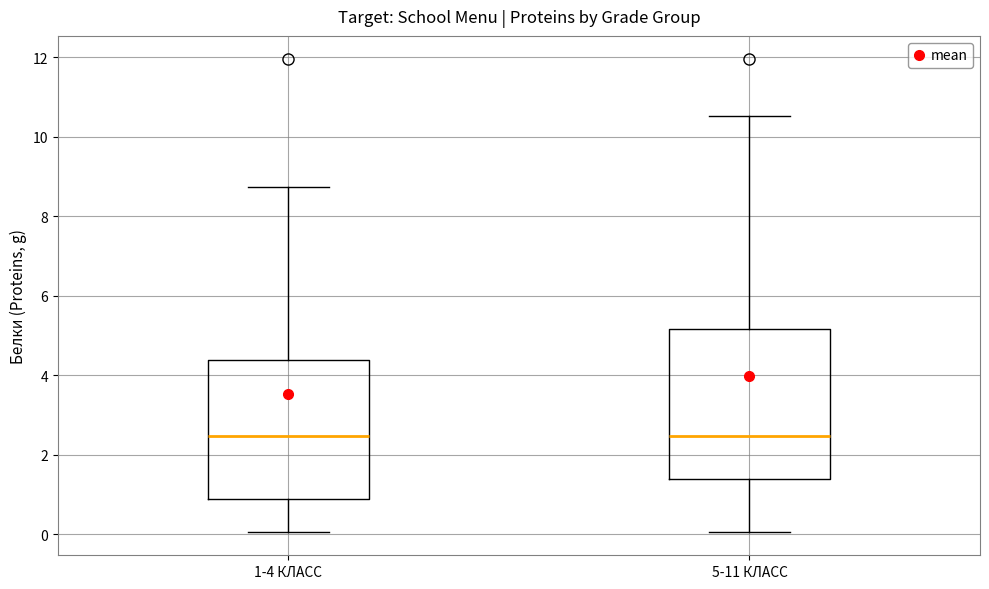

Which box is the tallest, from its lower edge to its upper edge?

5-11 КЛАСС